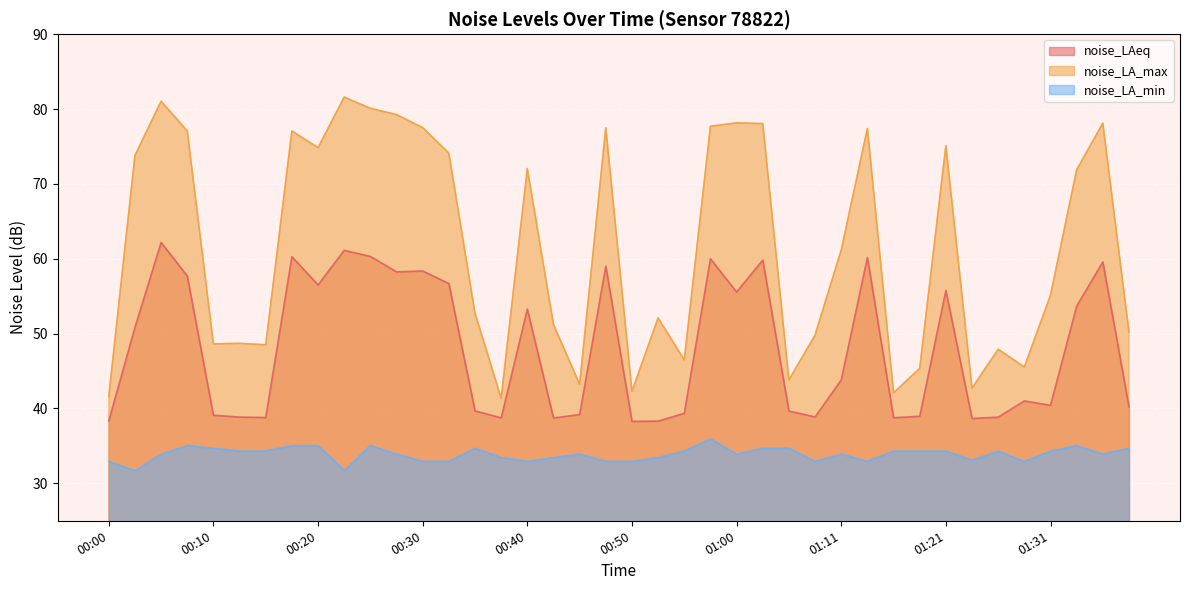

List the series in order of their overall mean, lowest first.

noise_LA_min, noise_LAeq, noise_LA_max